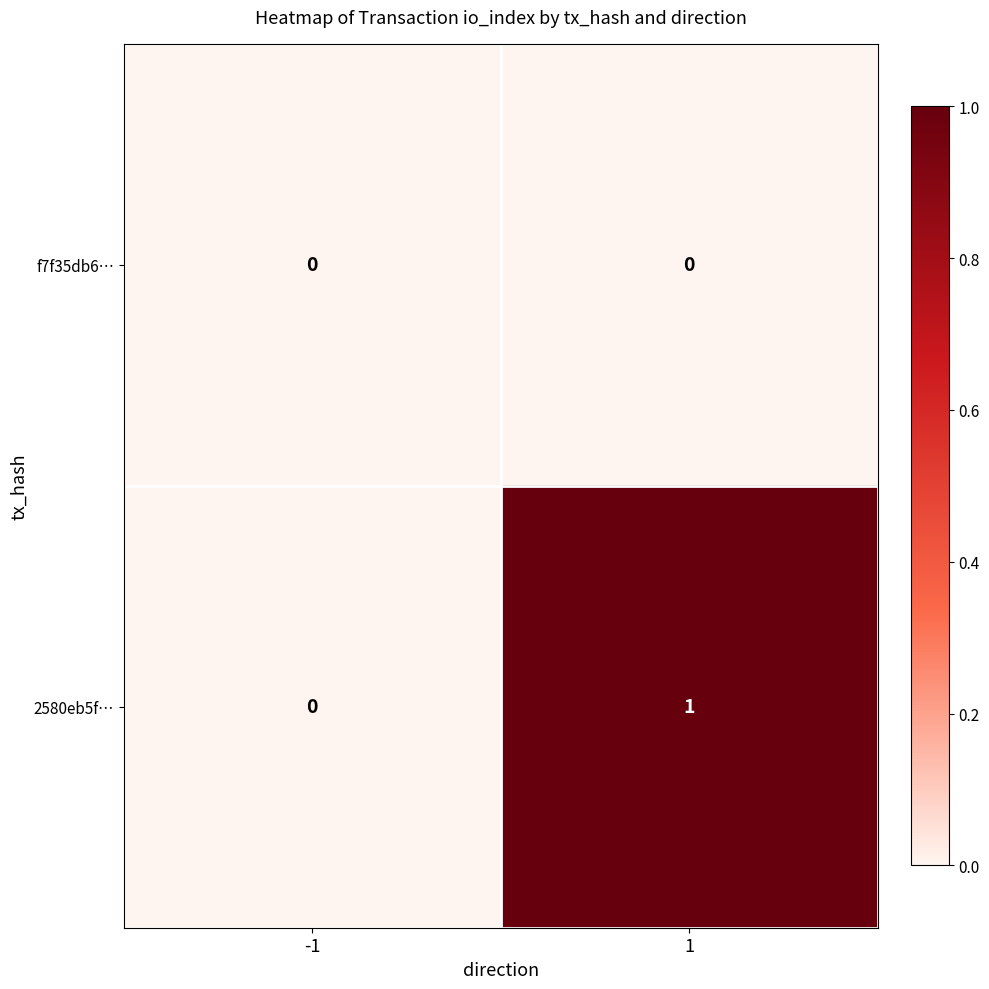

Reading left to right, extract all data points from this chart.

f7f35db6…: 0	0
2580eb5f…: 0	1